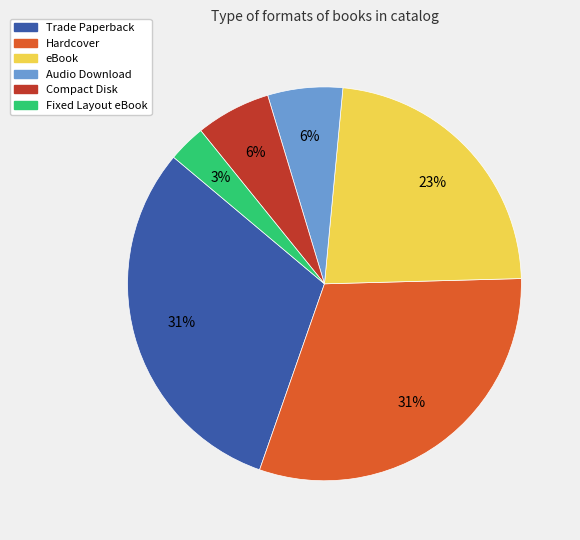

Which slice is the smallest?

Fixed Layout eBook